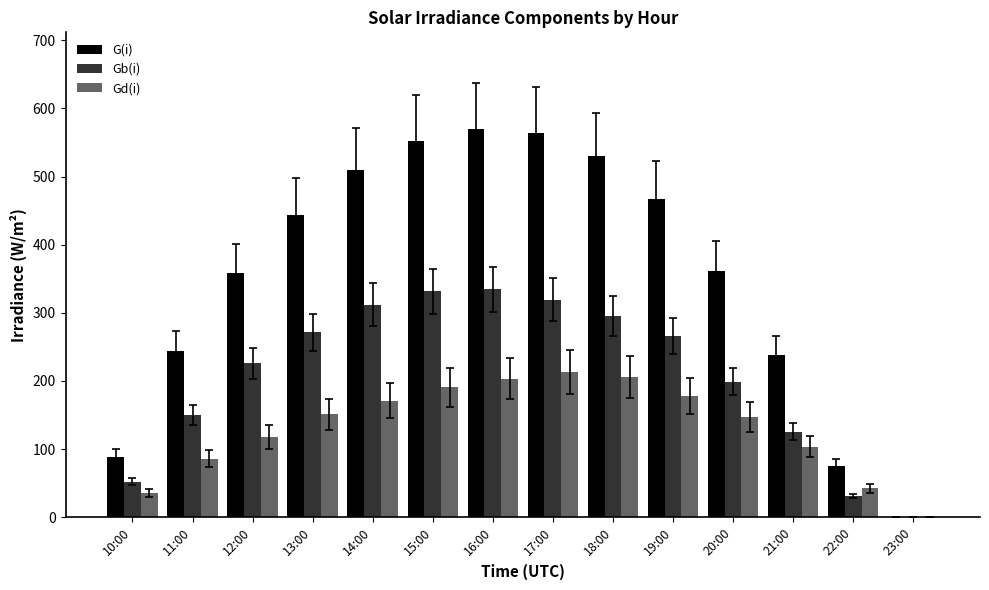

Which series has the largest total across all categories?

G(i)